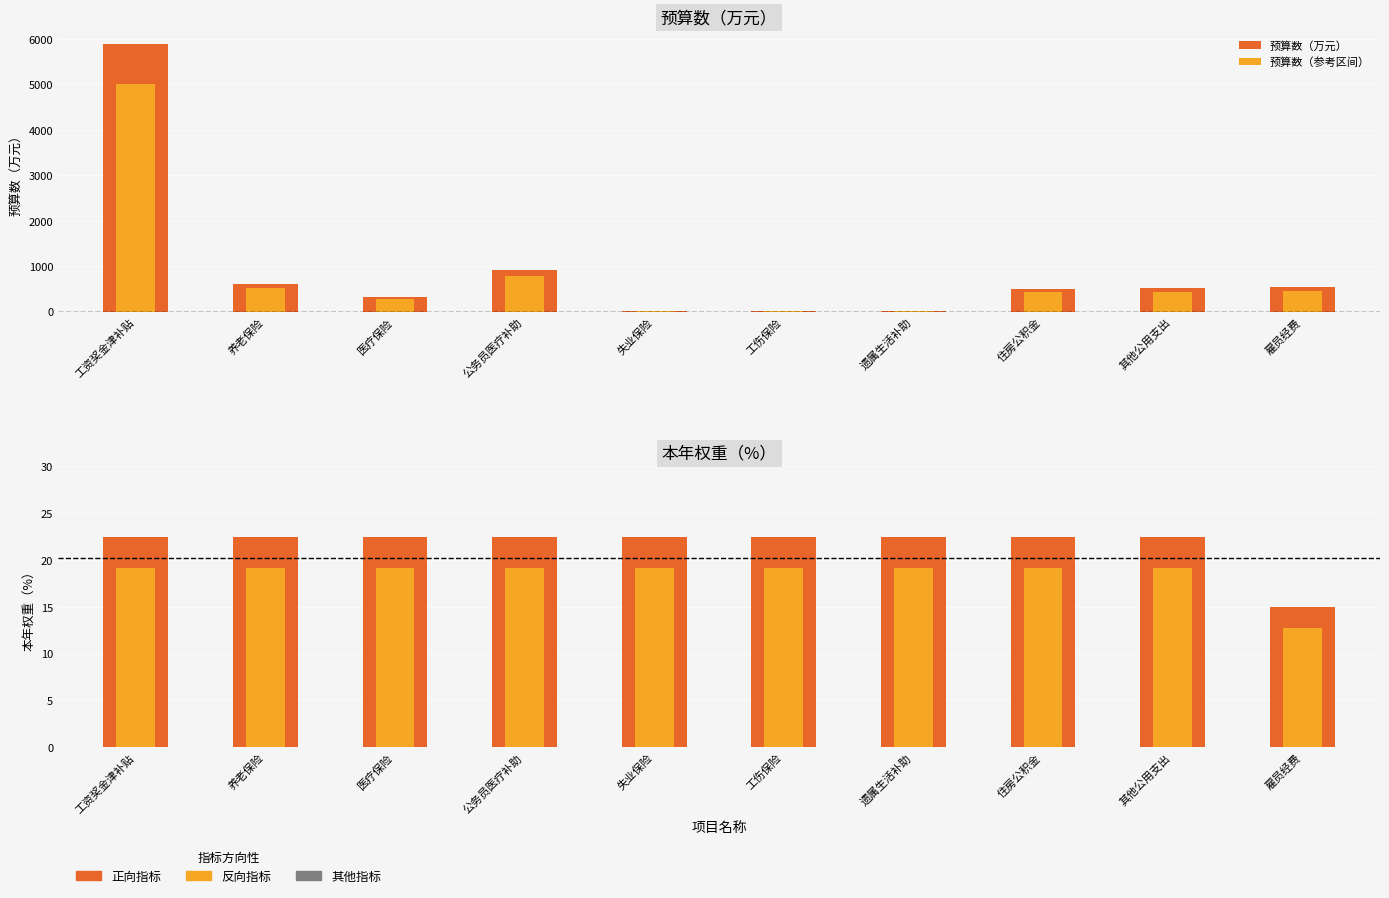

What is the difference between the maximum and second lowest values in the 预算数（参考区间） series?

4995.2